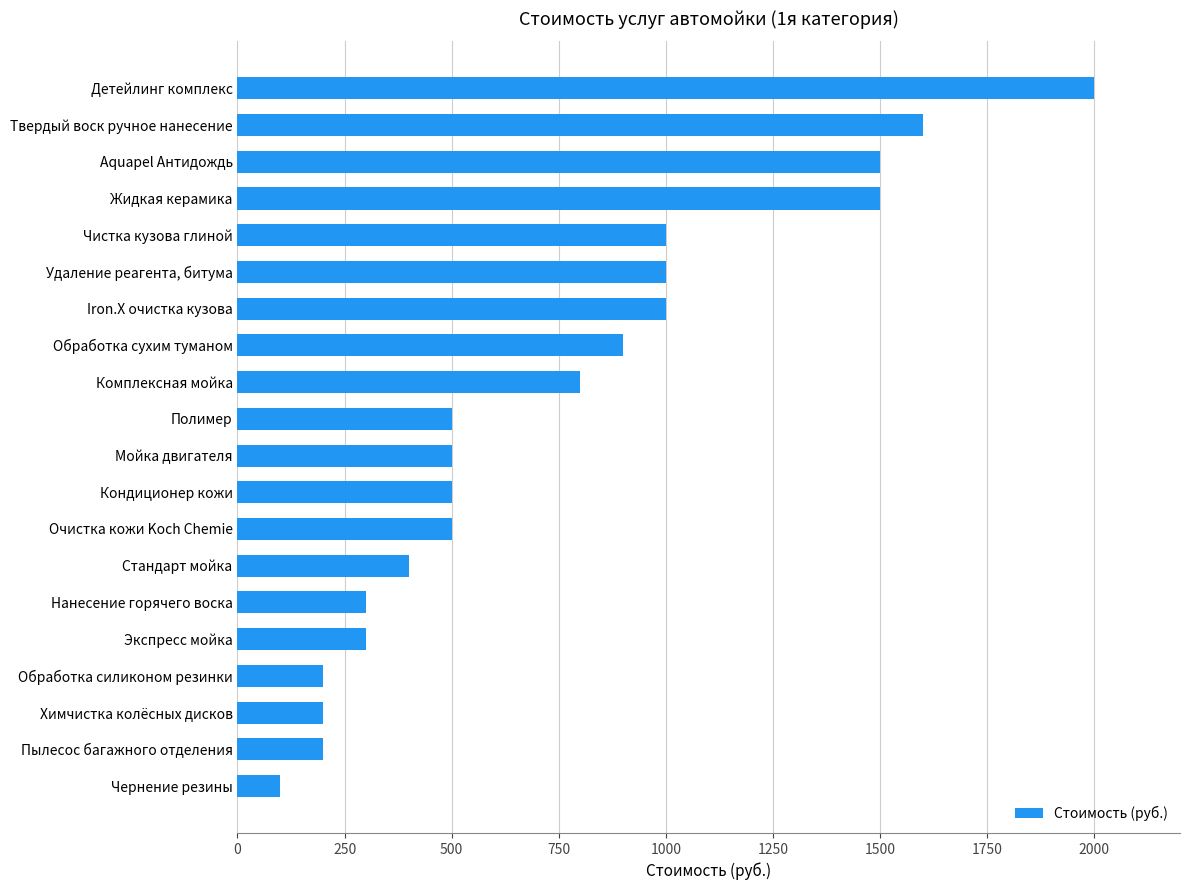

Count the number of categories in the chart.

20